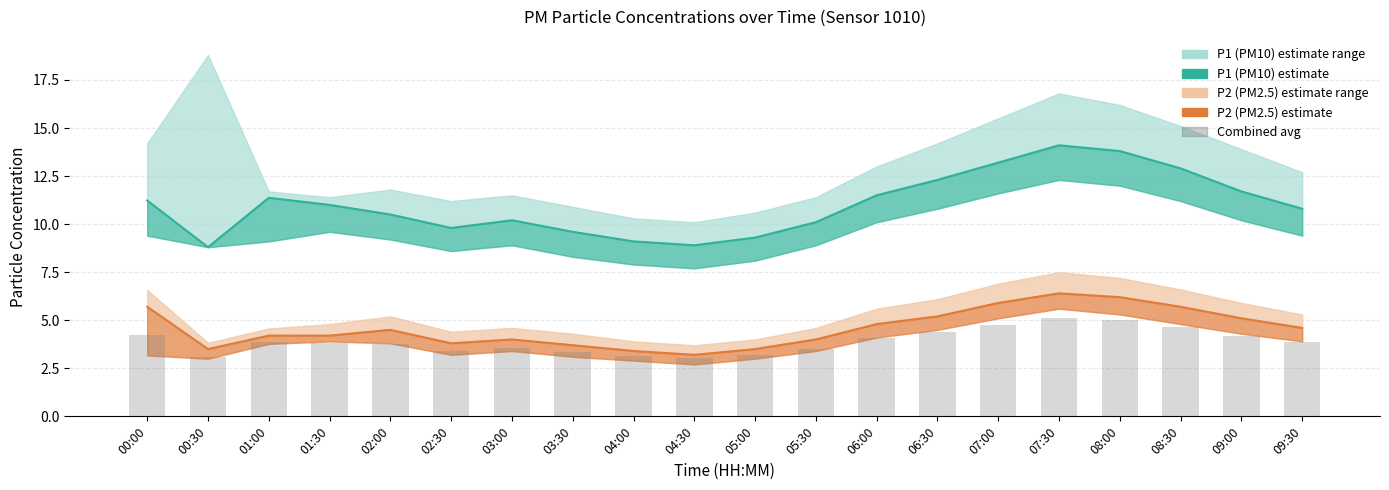

Is it true that the value at 01:00 is 3.9?

True